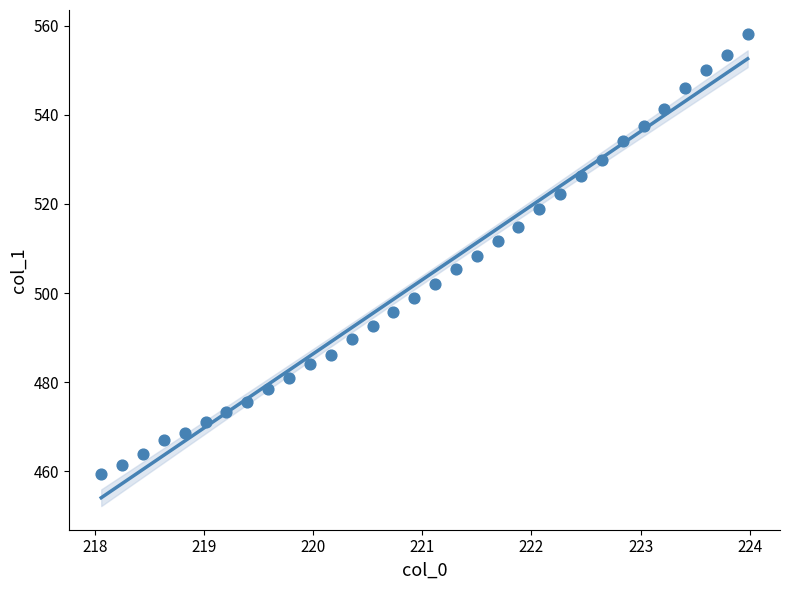

What is the range of Y values (max minus min)?

98.7